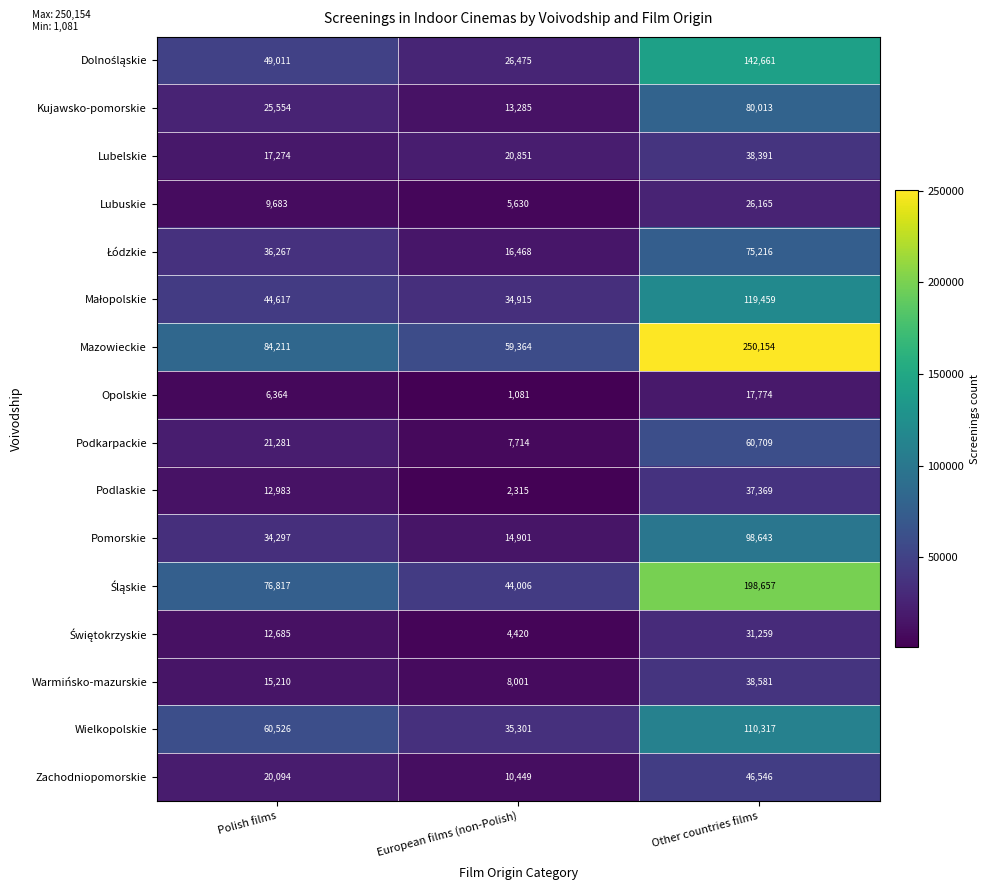

The value of Pomorskie at Polish films is 34297. True or false?

True